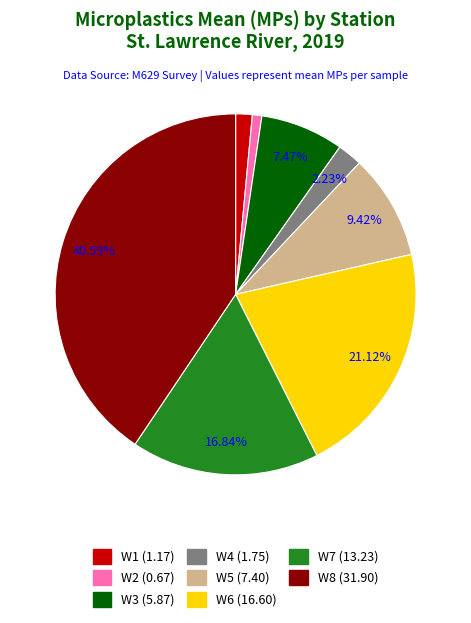

To the nearest percent, what is the difference between the W8 and W3 slice percentages?

33%